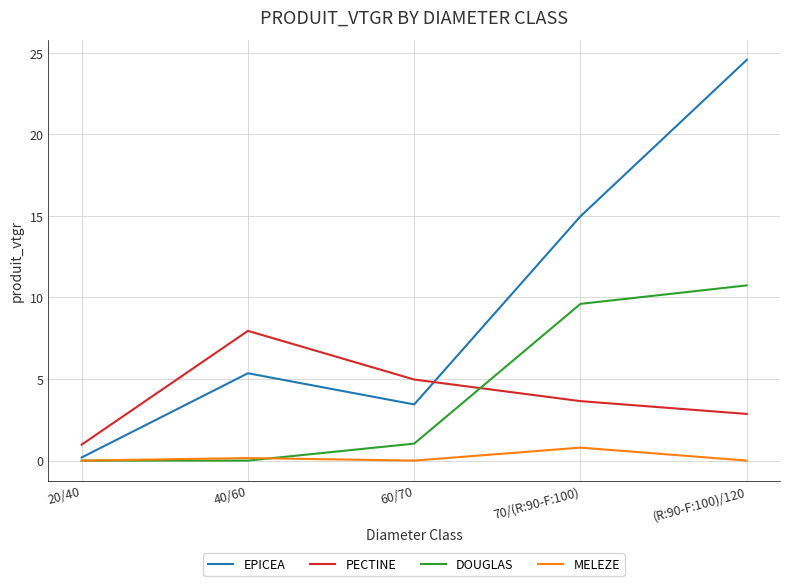

Does the chart display data point markers on the line(s)?

No